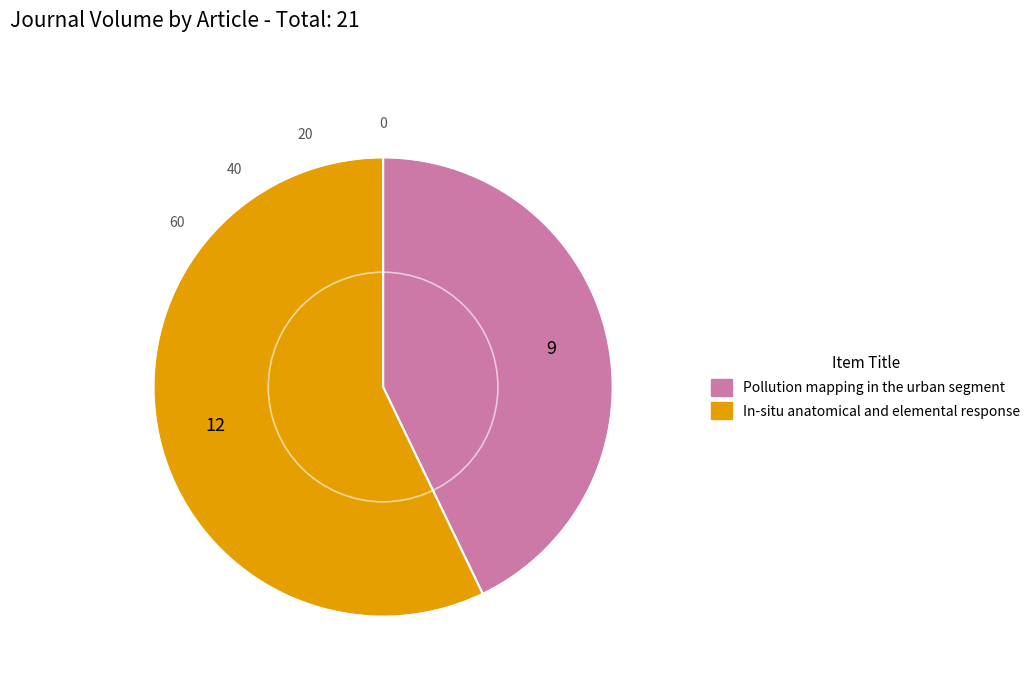

The In-situ anatomical and elemental response slice represents 70% of the pie. True or false?

False